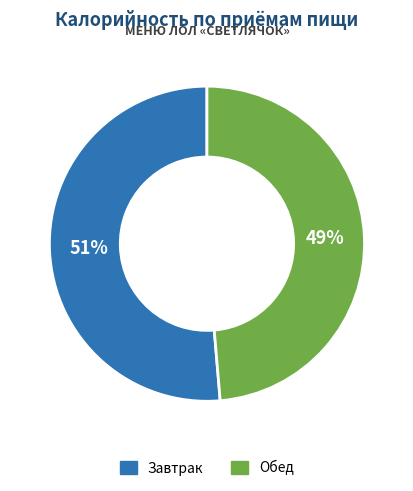

Rank the categories by value from lowest to highest.

Обед, Завтрак